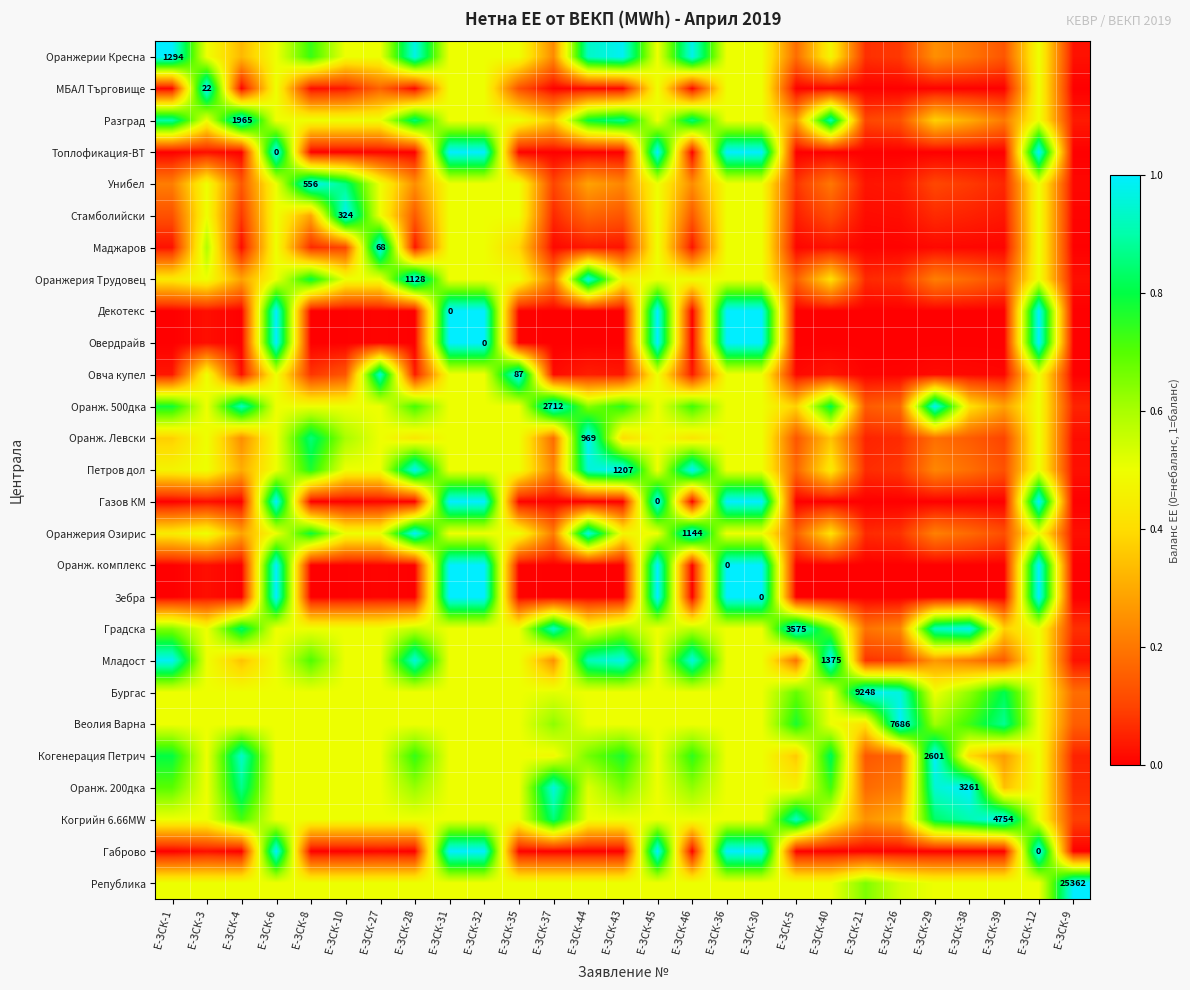

Which has a higher value, Е-ЗСК-28 or Е-ЗСК-27?

Е-ЗСК-28